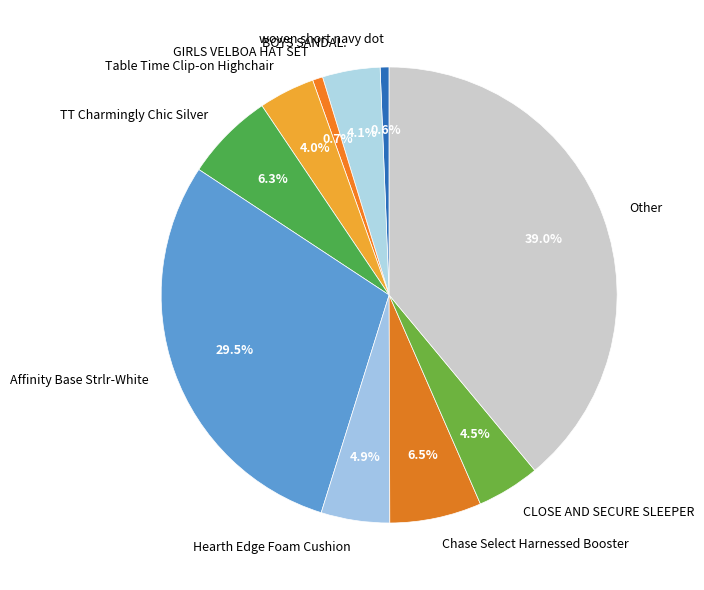

To the nearest percent, what is the average slice percentage?

10%